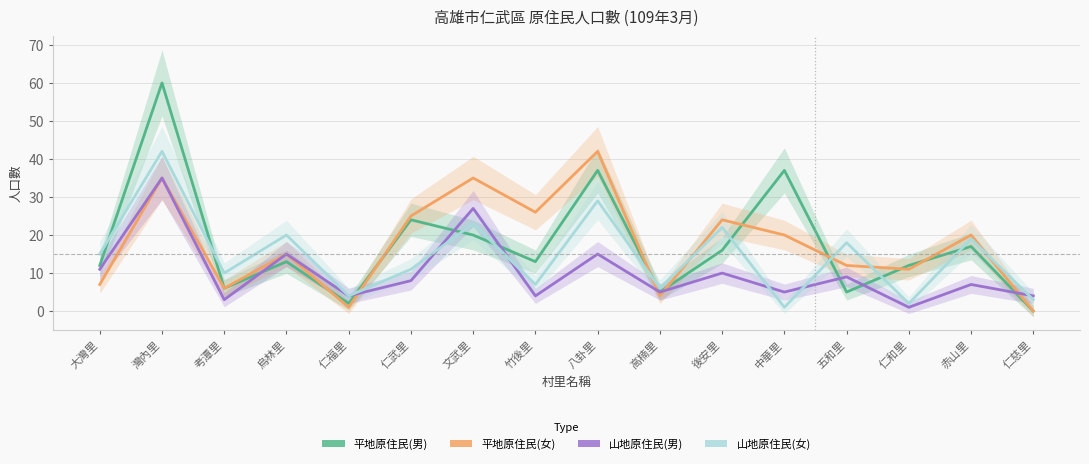

What are all the series names shown in the legend?

平地原住民(男), 平地原住民(女), 山地原住民(男), 山地原住民(女)